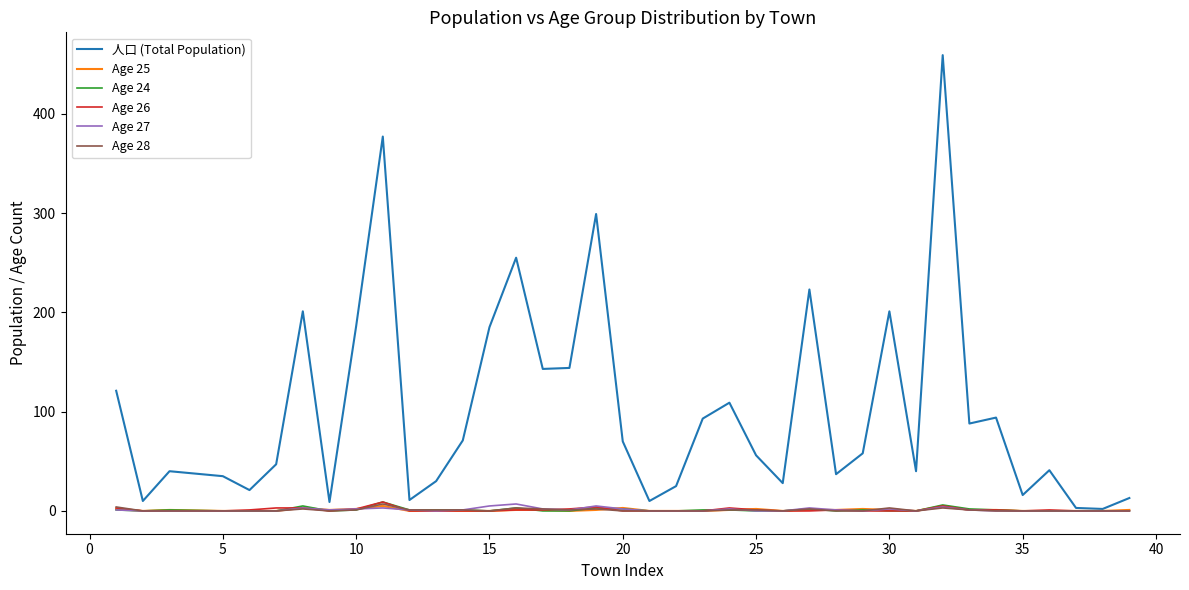

Which series has the widest spread of values?

人口 (Total Population)